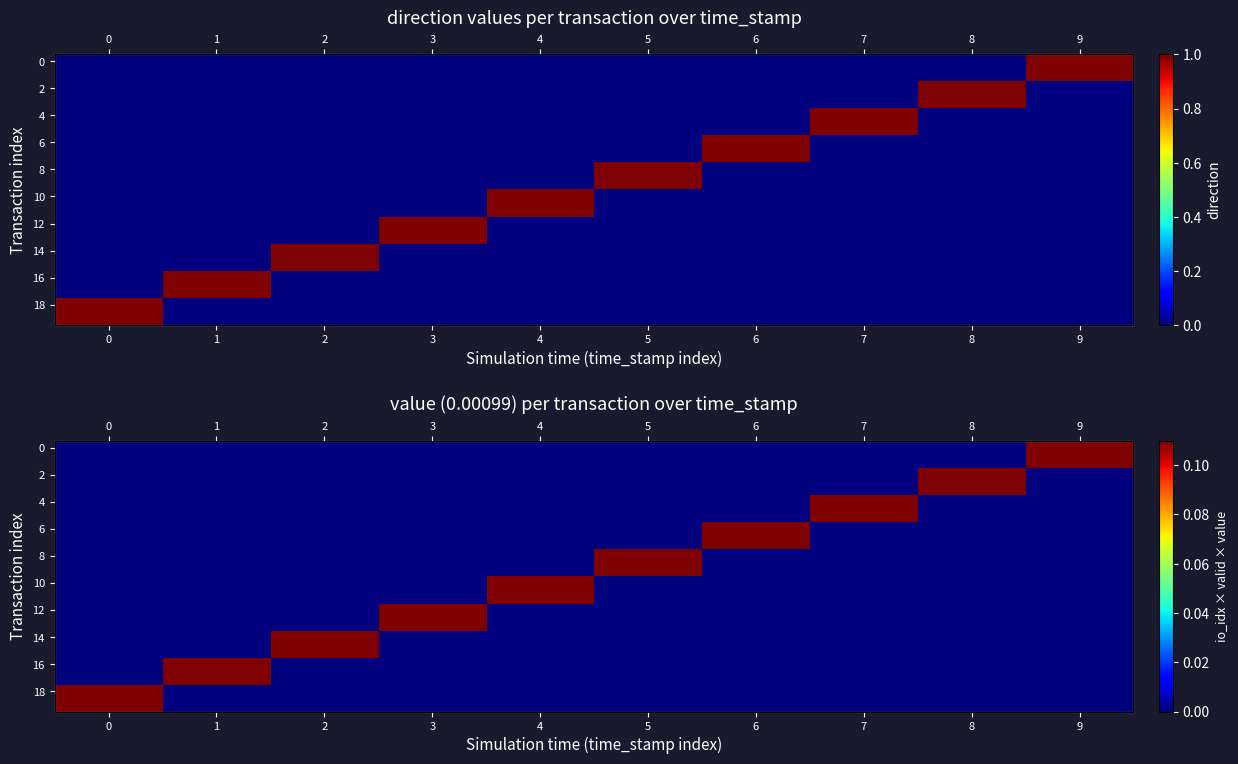

Which has a higher value, 1 or 3?

1